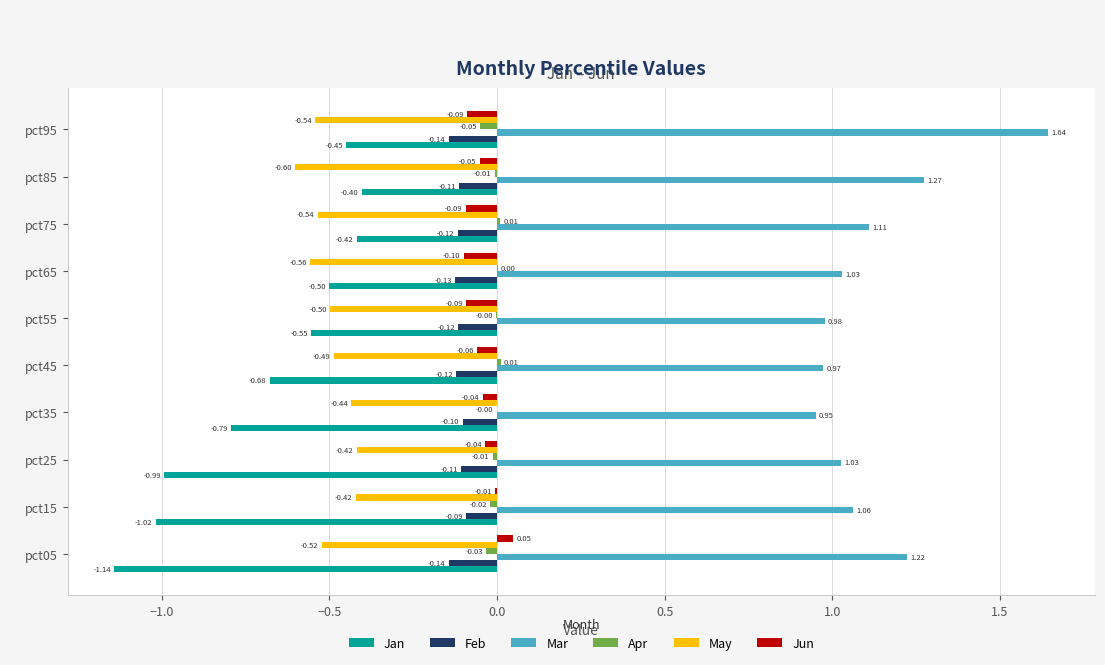

At which category is the sum across all series the highest?

pct95